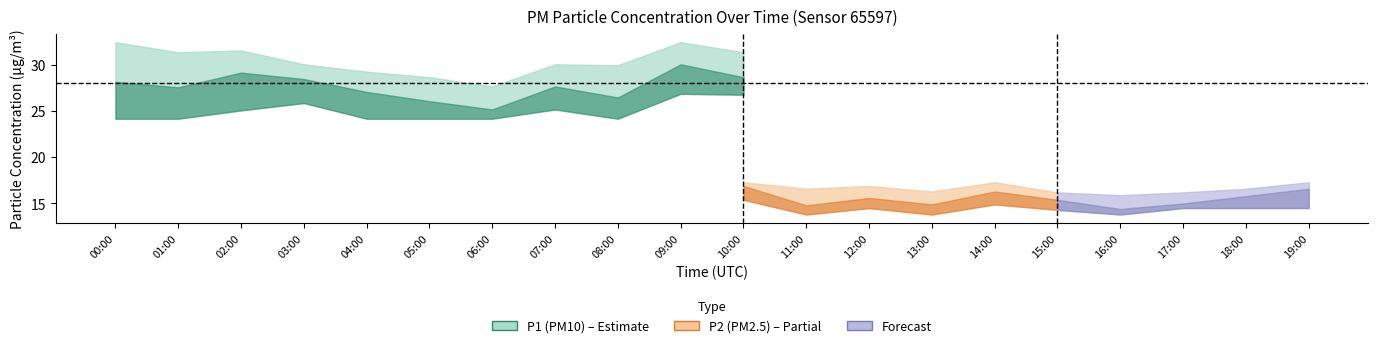

What is the greatest value displayed?

32.5